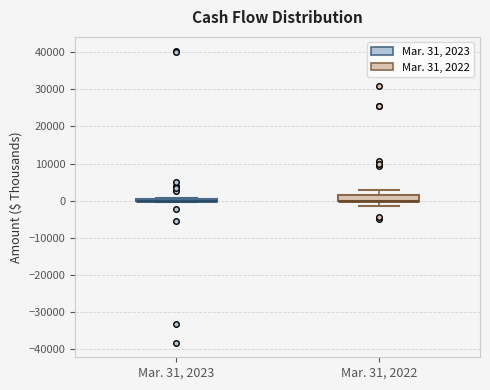

Where is the lower edge of the box for Mar. 31, 2022 on the y-axis? The values are not printed on the chart, so give them approximately, as read against the axis.

0